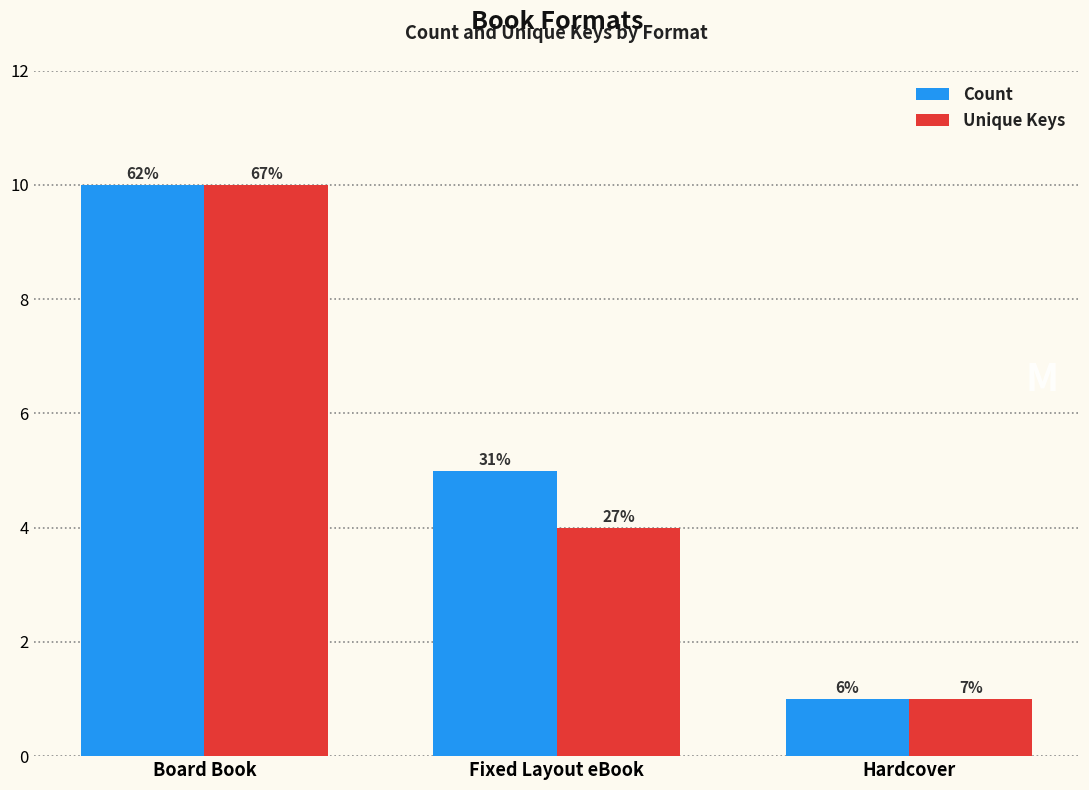

How many bars are there in each group?

2